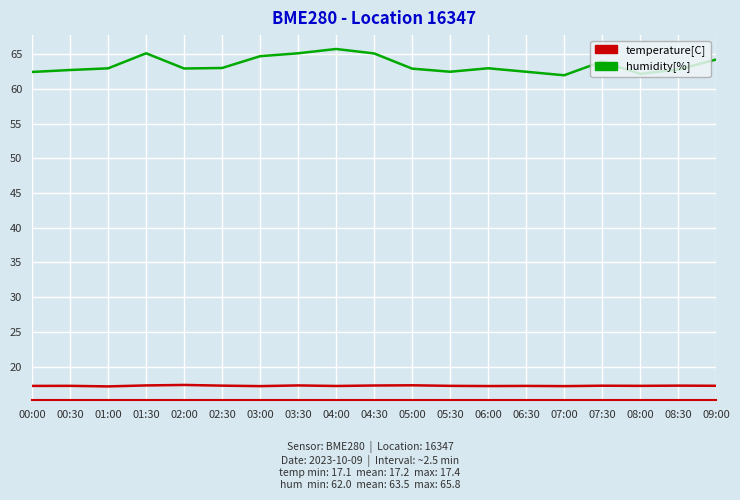

The value of temperature[C] at 02:30 is 26.0. True or false?

False